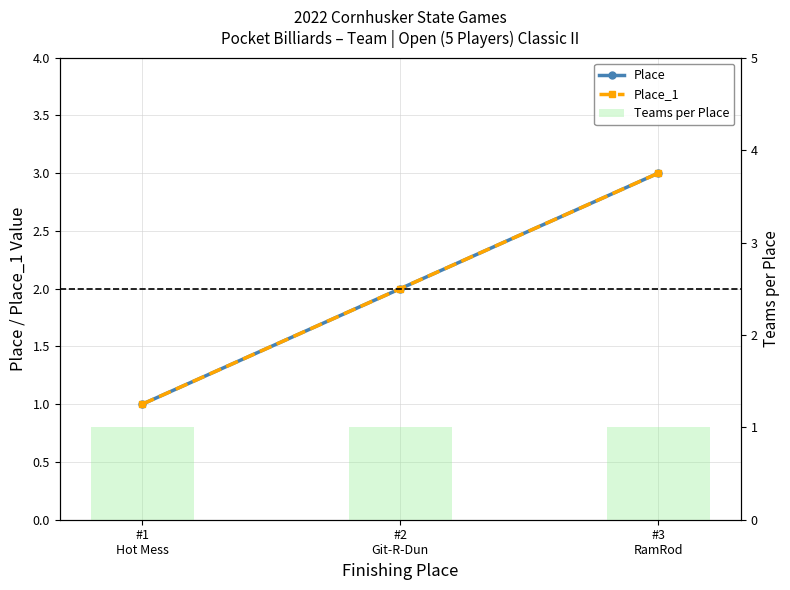

How many values in the Place_1 series are below 2?

1